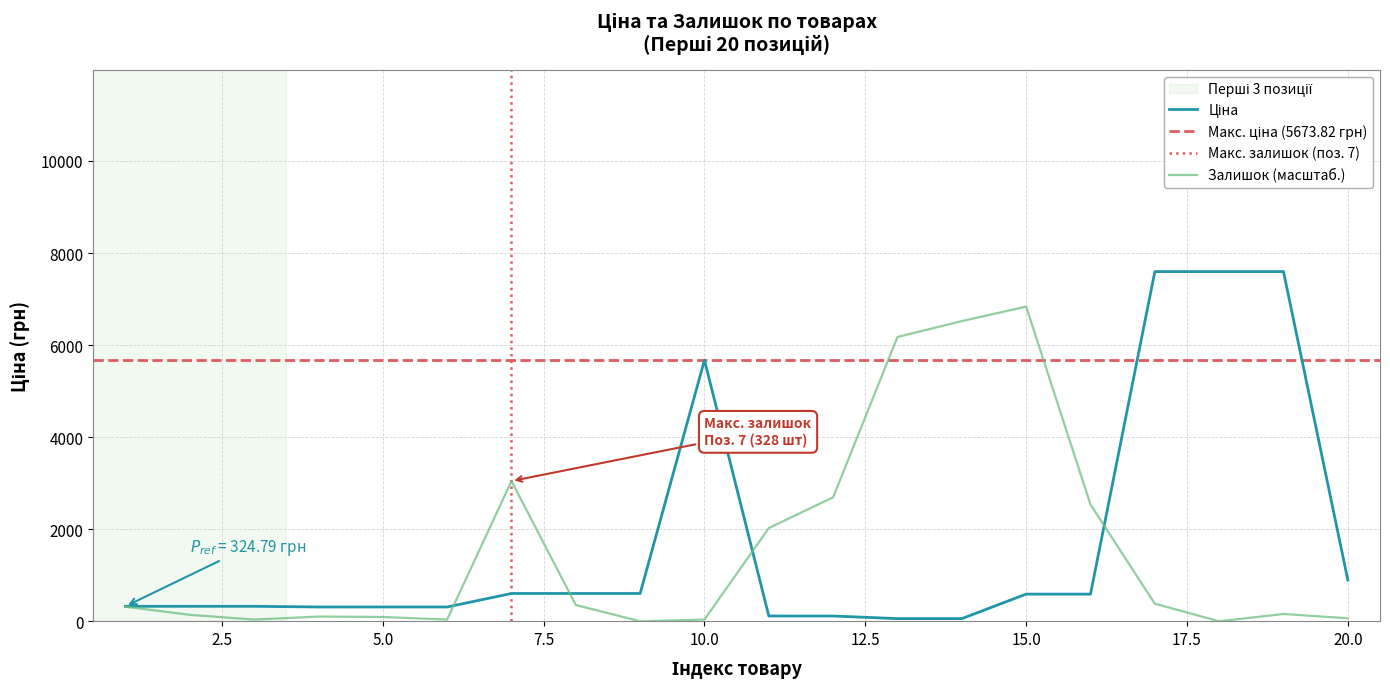

Rank the categories by Залишок value from highest to lowest.

15, 14, 13, 7, 12, 16, 11, 17, 8, 1, 19, 2, 4, 5, 20, 3, 6, 10, 9, 18